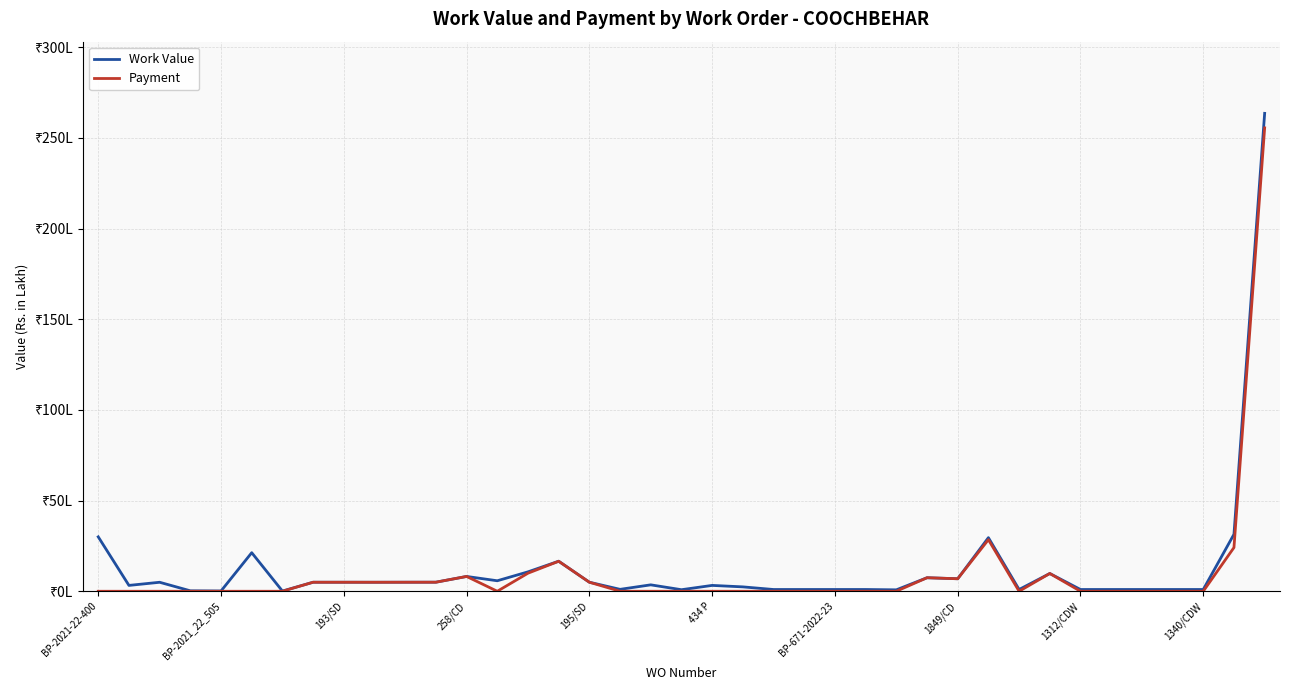

Does the chart display data point markers on the line(s)?

No